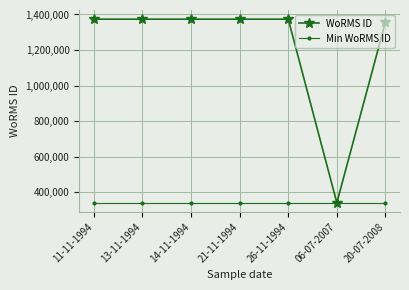

The WoRMS ID series shows 1373545 at 21-11-1994. True or false?

True